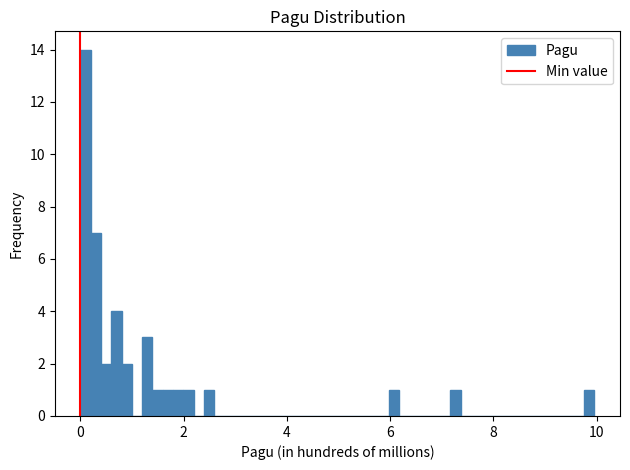

Around what value on the x-axis is the tallest bar? Give the approximate position of its centre, as read against the axis.

0.2